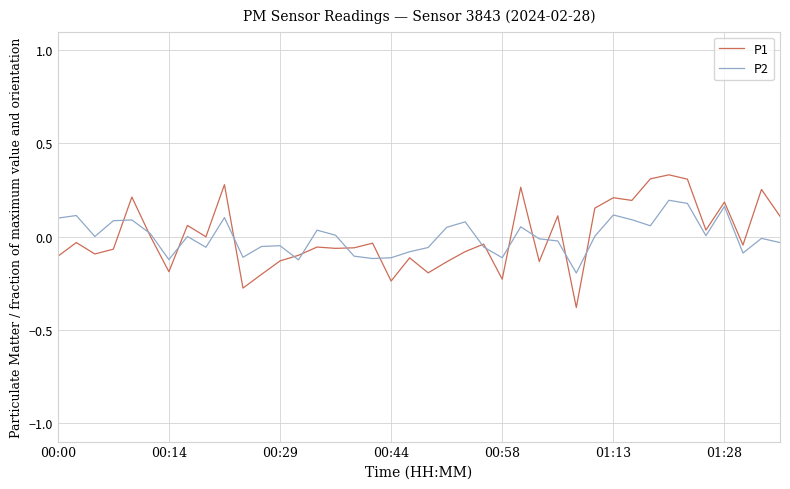

What is the minimum value for P1?

-0.4